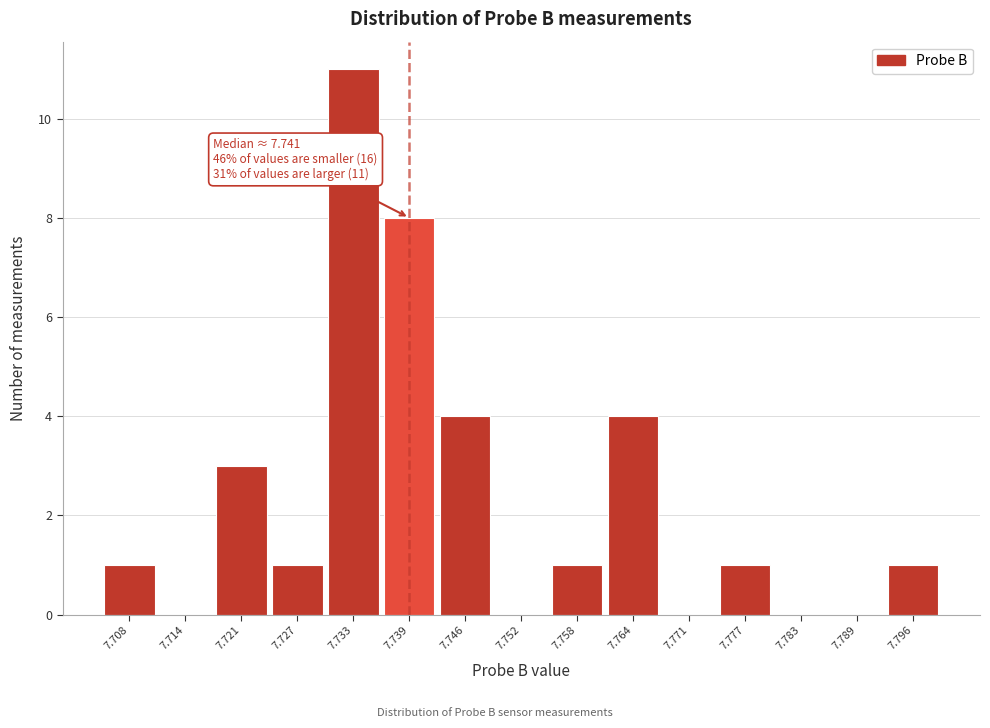

Reading left to right, what are all the values shown in this chart?

7.708=1	7.714=0	7.721=3	7.727=1	7.733=11	7.739=8	7.746=4	7.752=0	7.758=1	7.764=4	7.771=0	7.777=1	7.783=0	7.789=0	7.796=1